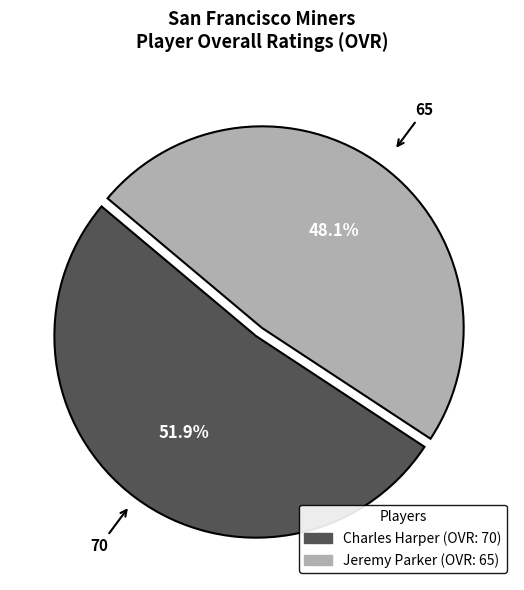

What portion of the pie excludes Jeremy Parker?

51.9%